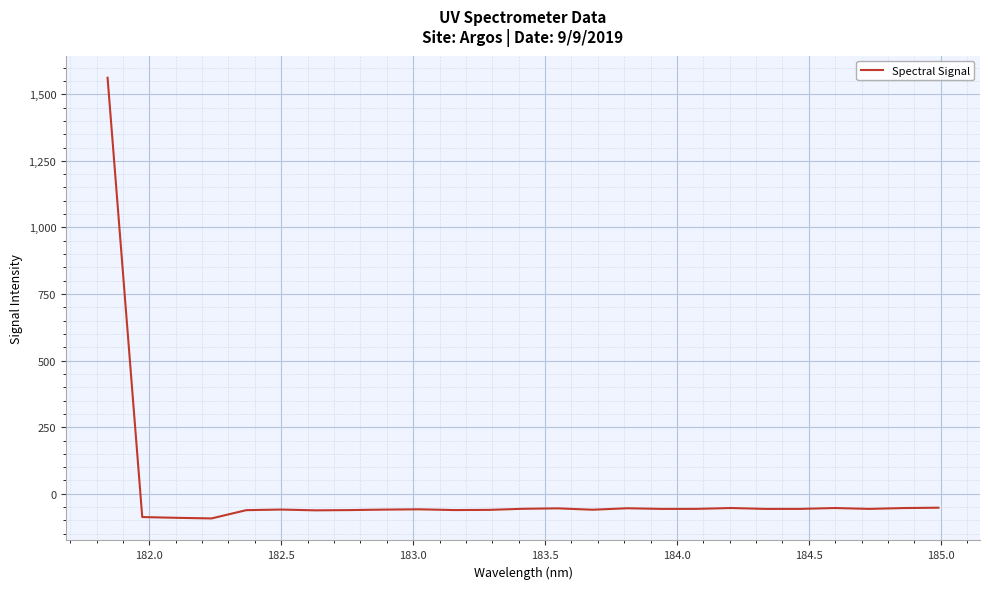

What is the smallest value displayed?

-92.4